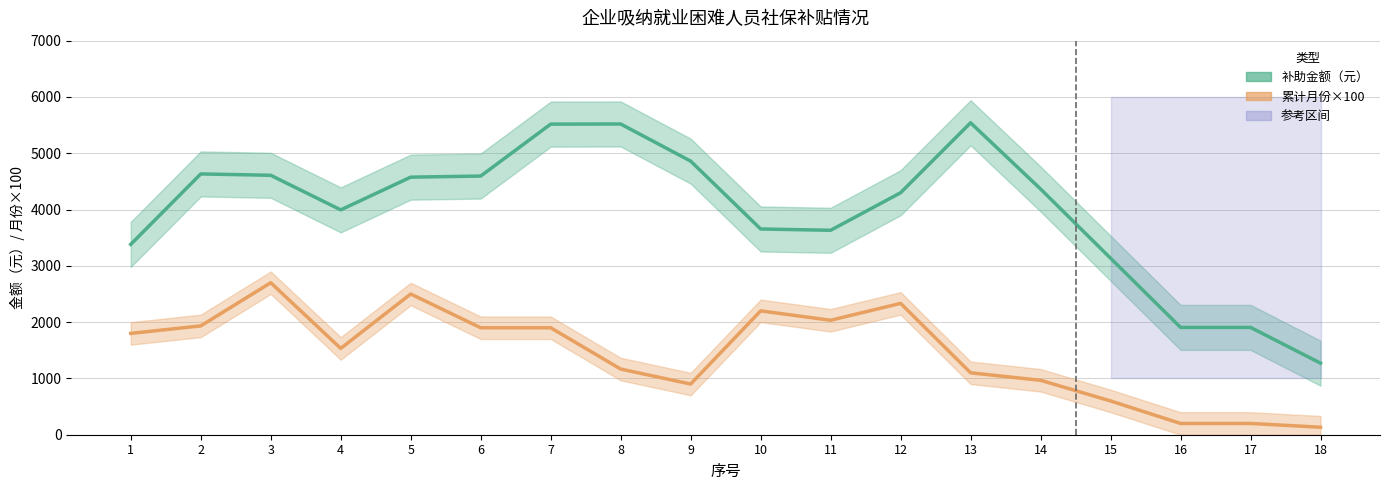

Which has a higher value, 15 or 4?

4